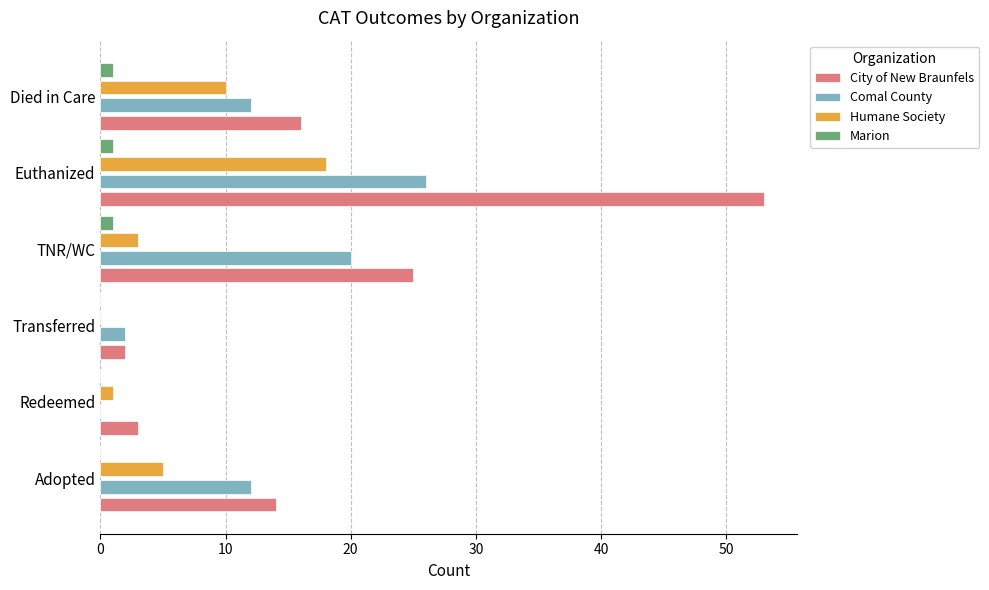

At which label does Comal County reach its peak?

Euthanized